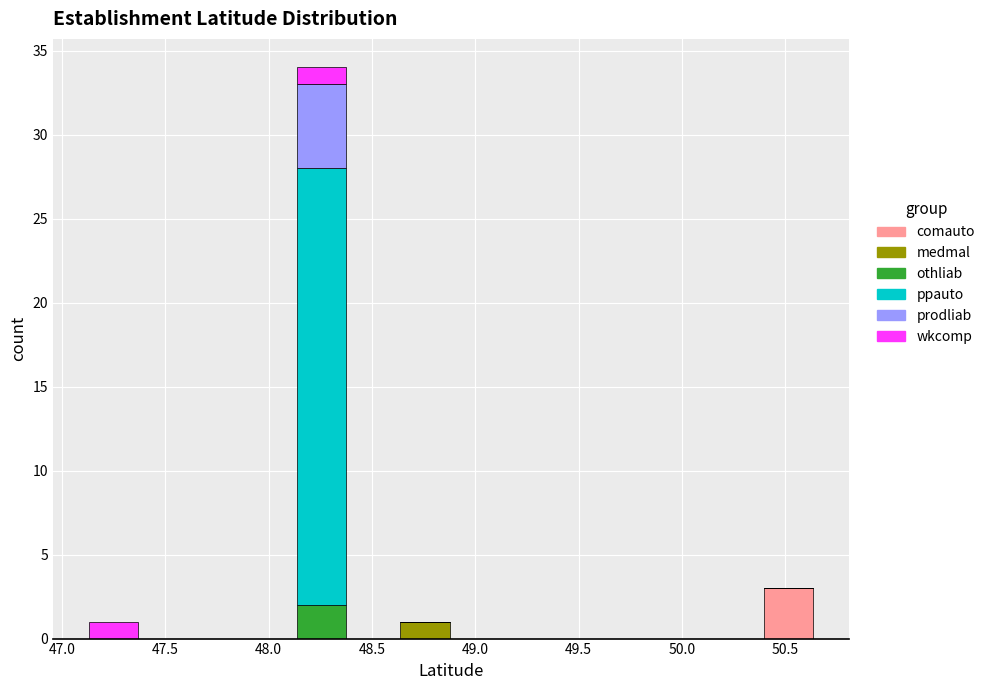

What is the total height of the stacked bar covering 50.40 to 50.65 on the x-axis? Neither the bar edges nor the heights are printed on the chart, so give them approximately, as read against the axes.

3